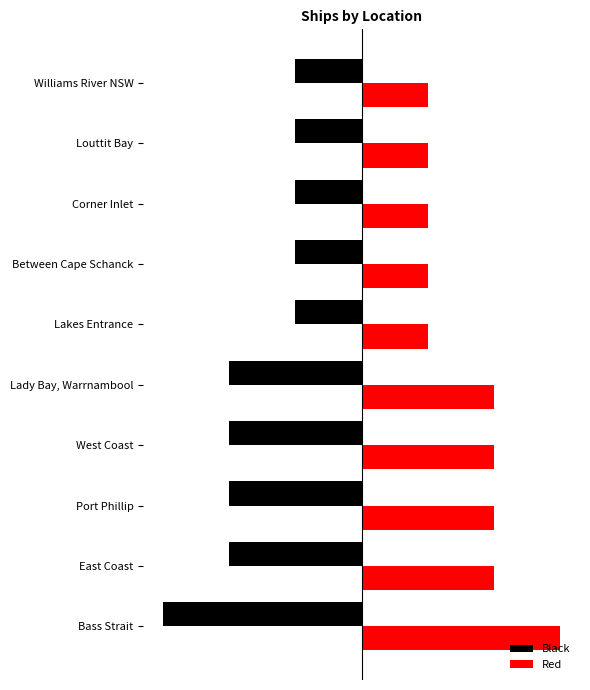

What are all the series names shown in the legend?

Black, Red